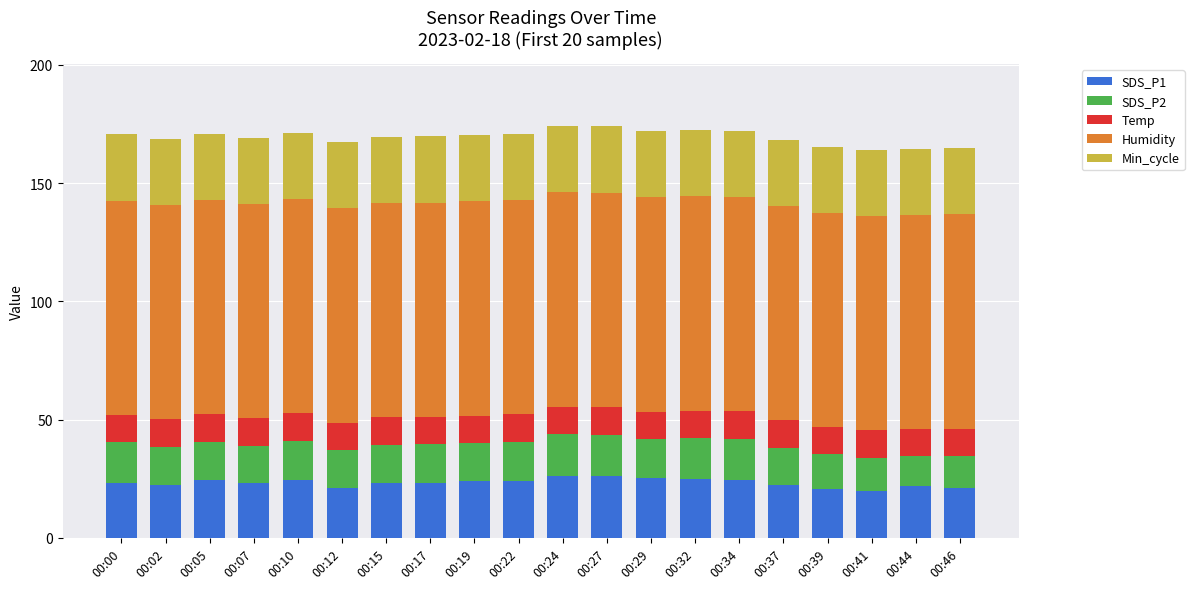

What is the difference between the SDS_P1 values at 00:39 and 00:32?

4.2